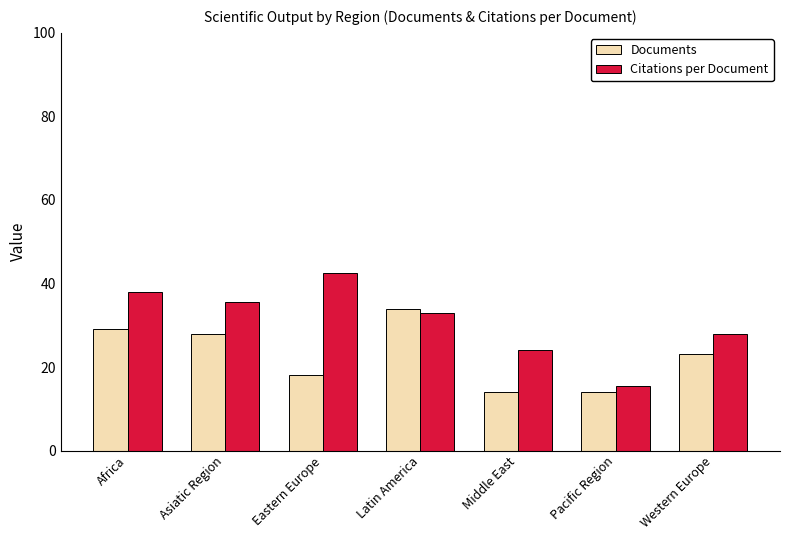

At which label does Documents first exceed 23?

Africa